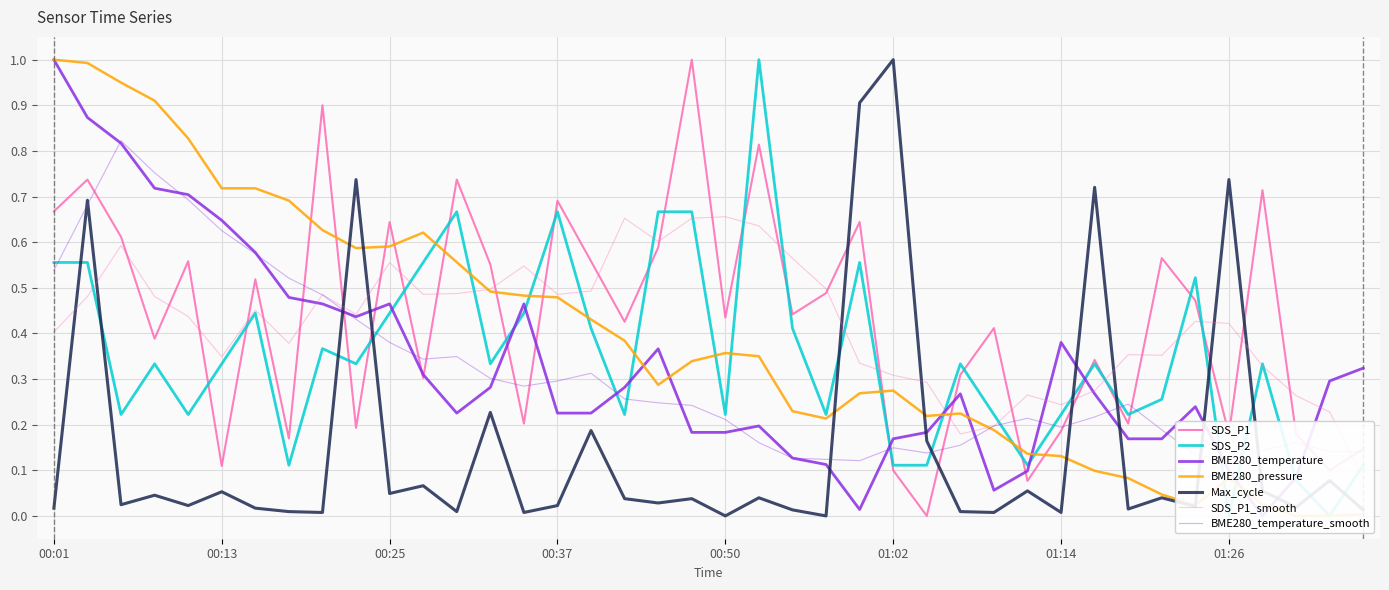

How many times do SDS_P2 and Max_cycle cross each other?

12